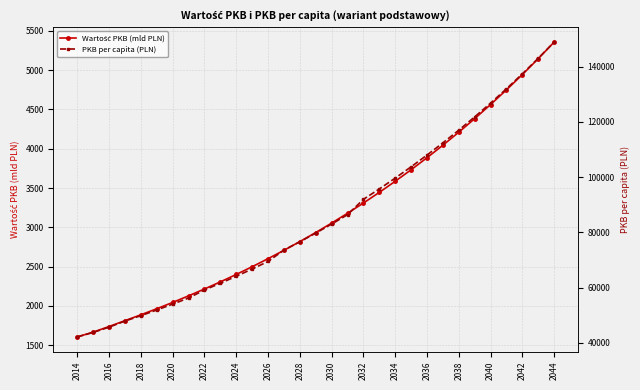

Is the value of Wartość PKB (mld PLN) at 2032 greater than the value of PKB per capita (PLN) at 20?

No